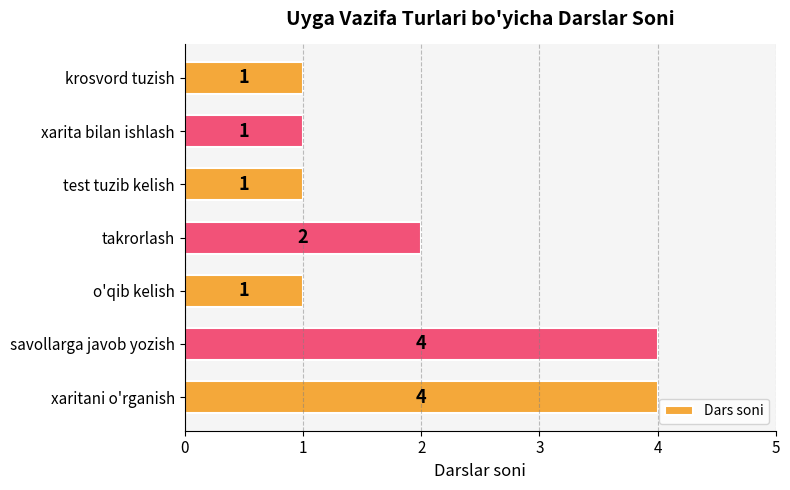

What is the sum of the values at savollarga javob yozish and takrorlash?

6